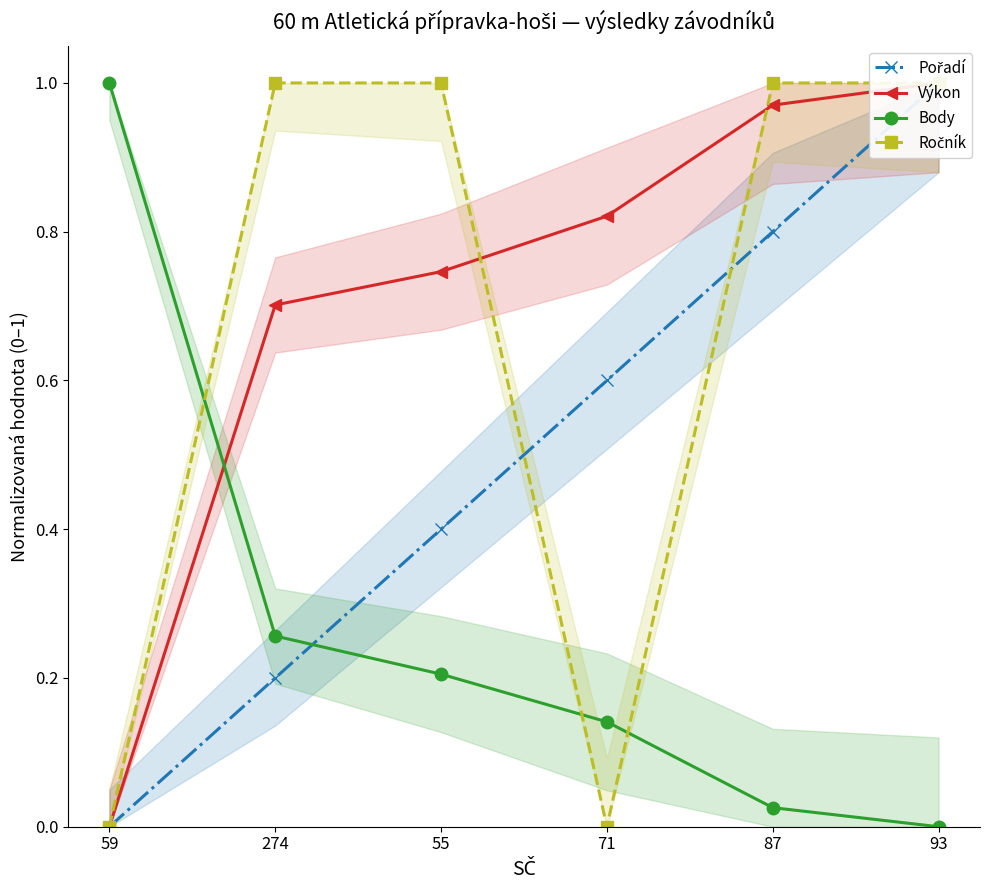

At how many categories does at least one series exceed 0?

6